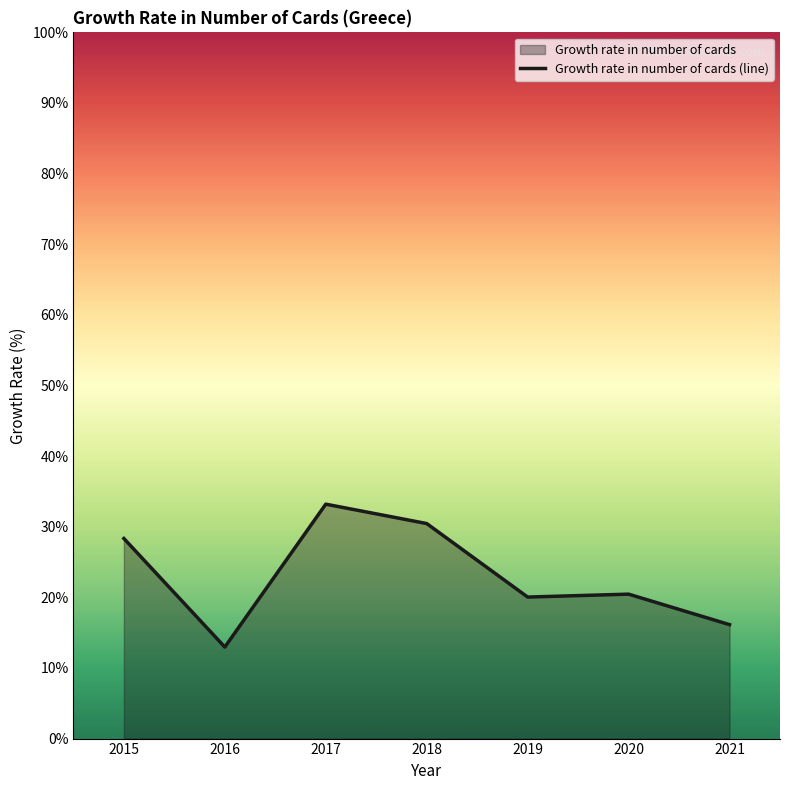

Is it true that the value at 2020 is 8.8?

False